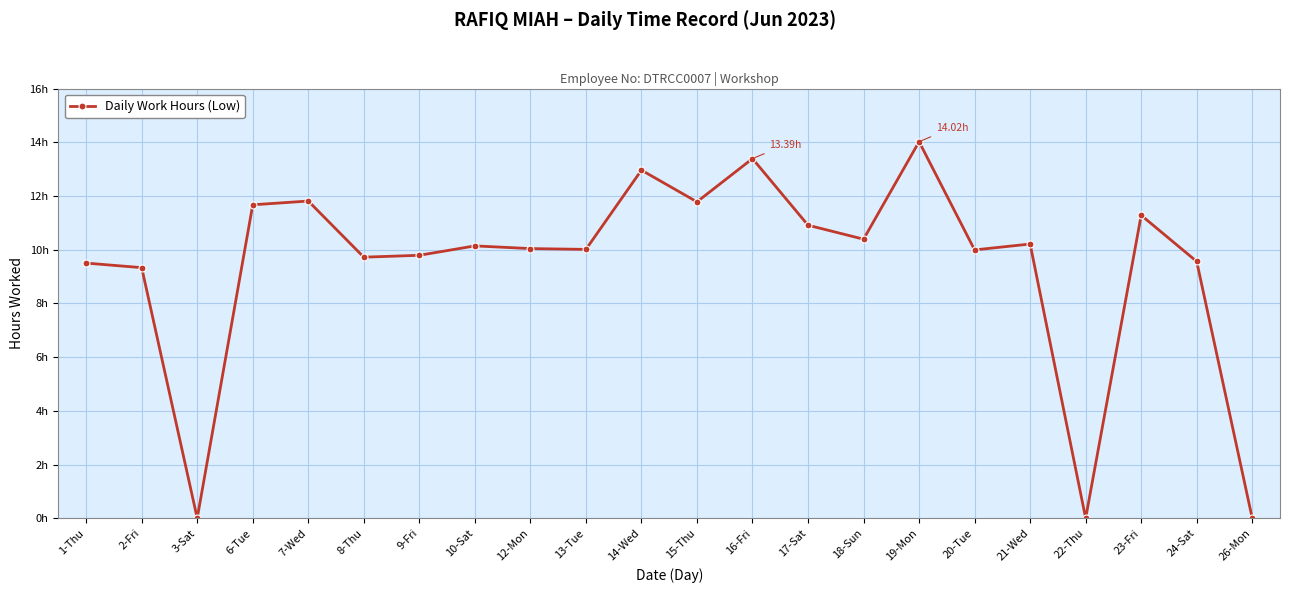

How many interior local peaks (higher than both neighbors) does the data have?

7